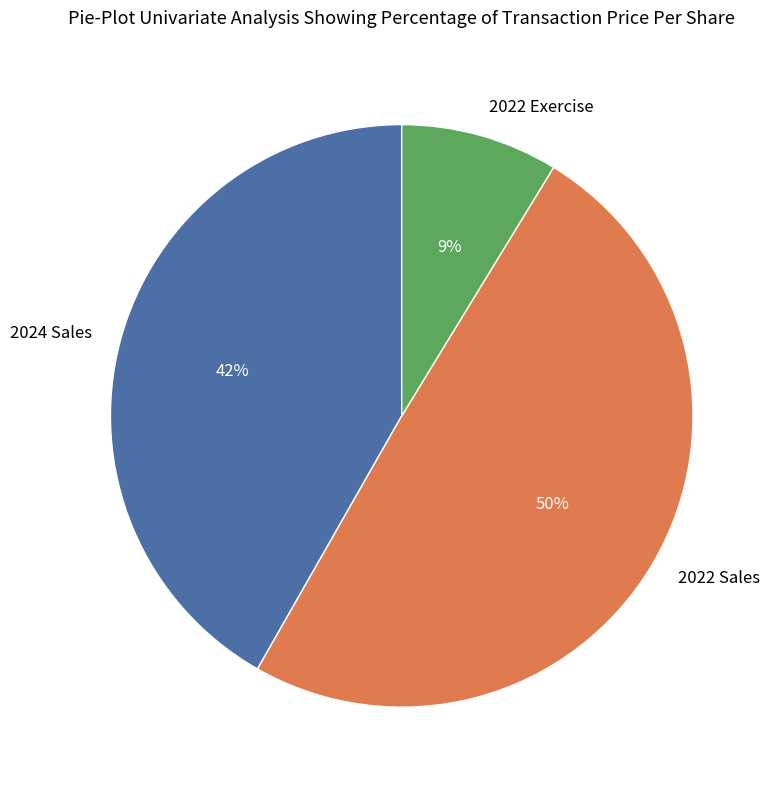

The 2022 Sales slice represents 50% of the pie. True or false?

True